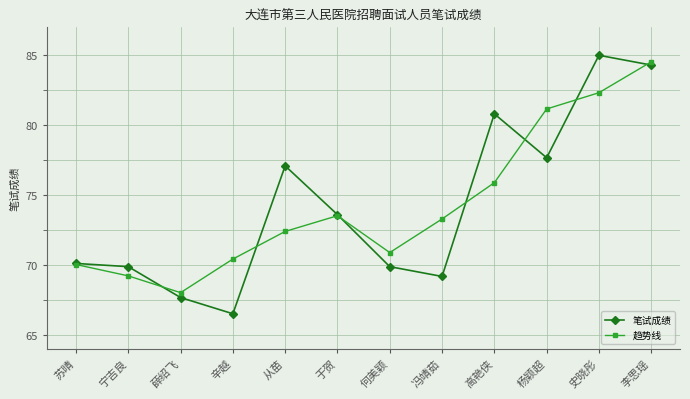

How many values in the 趋势线 series are below 73?

6